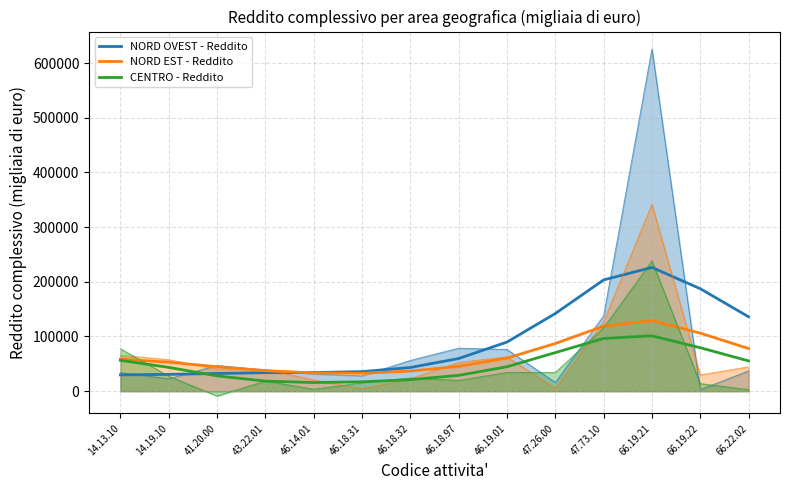

After their last crossing, which series has the higher values: NORD OVEST - Reddito or NORD EST - Reddito?

NORD OVEST - Reddito